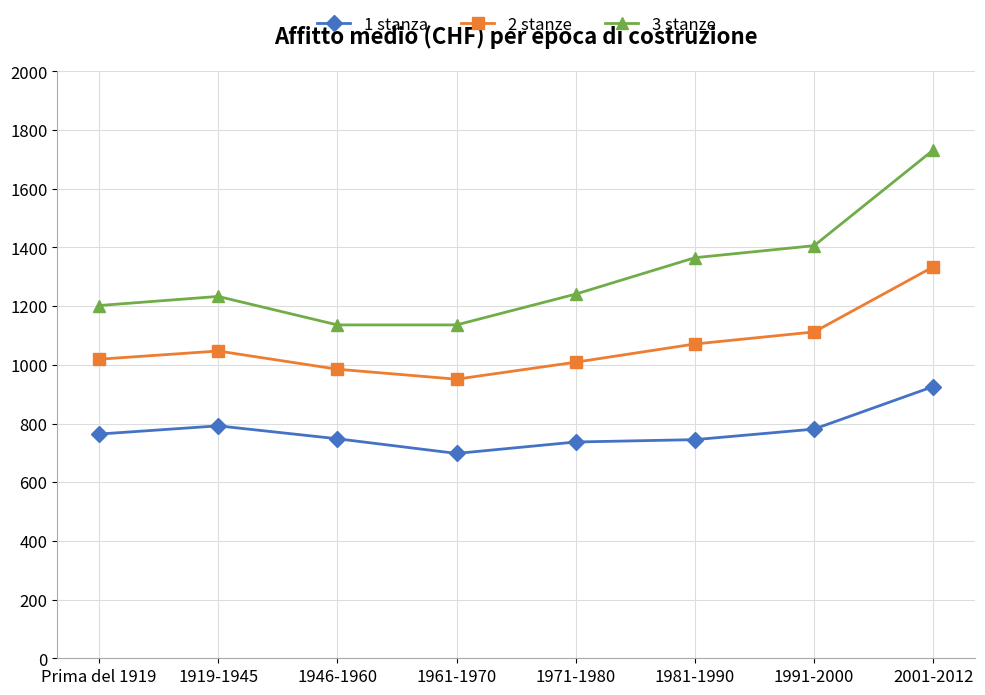

The value of 2 stanze at 2001-2012 is 2109. True or false?

False